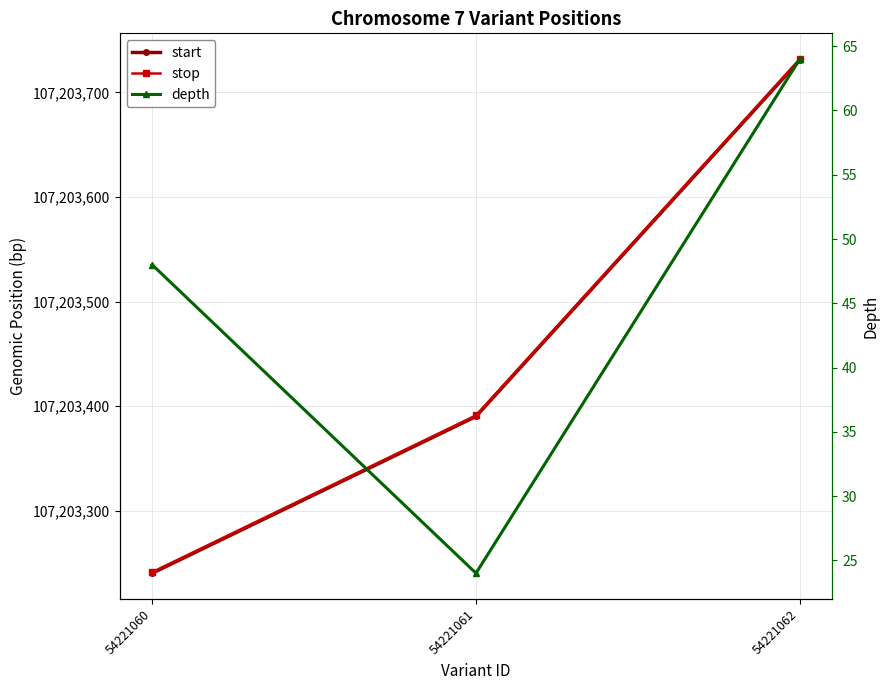

Reading right to left, extract all data points from this chart.

start: 54221062=107203731	54221061=107203390	54221060=107203240
stop: 54221062=107203732	54221061=107203391	54221060=107203241
depth: 54221062=64	54221061=24	54221060=48